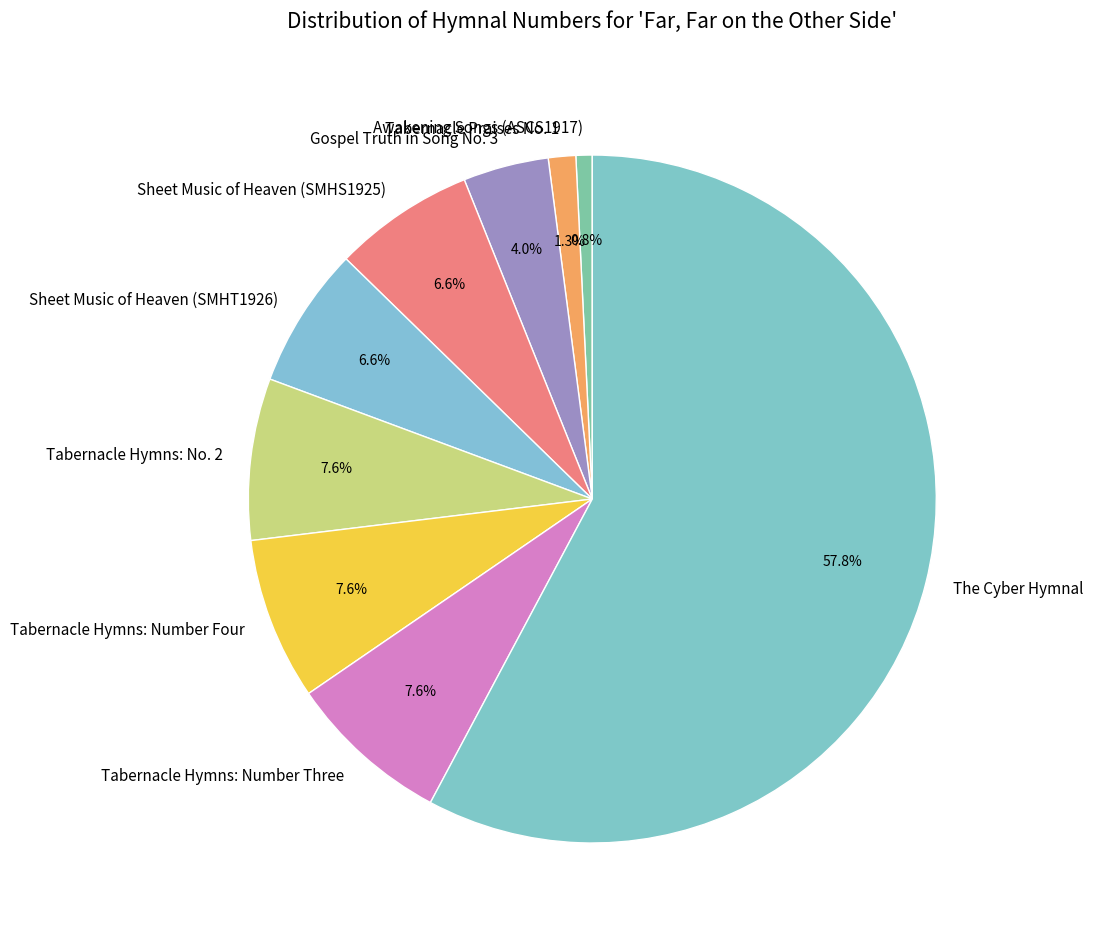

Approximately how many times larger is the value at Tabernacle Hymns: No. 2 compared to Tabernacle Hymns: Number Four?

1.0